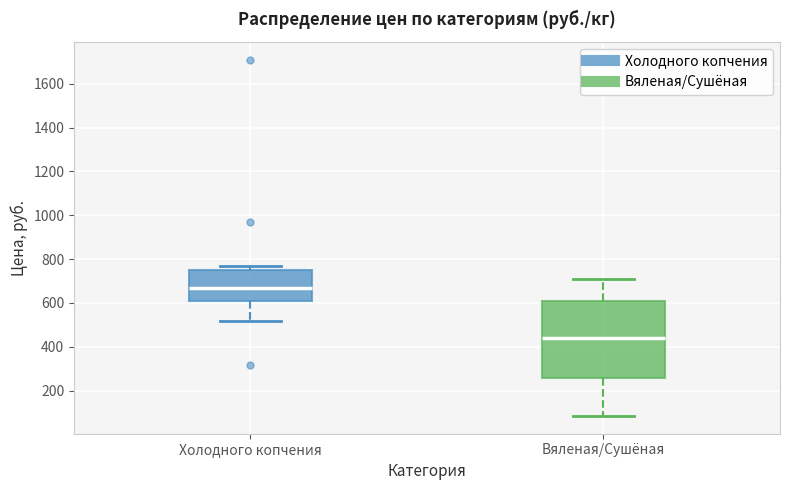

Reading left to right, transcribe this box plot: for each box, give where its median line is, the range the box spans, and where its two whiskers end, as read against the y-axis. The values are not printed on the chart, so give them approximately, as read against the axis.

Холодного копчения: median 680, box 620 to 760, whiskers 520 to 780
Вяленая/Сушёная: median 440, box 260 to 620, whiskers 80 to 720